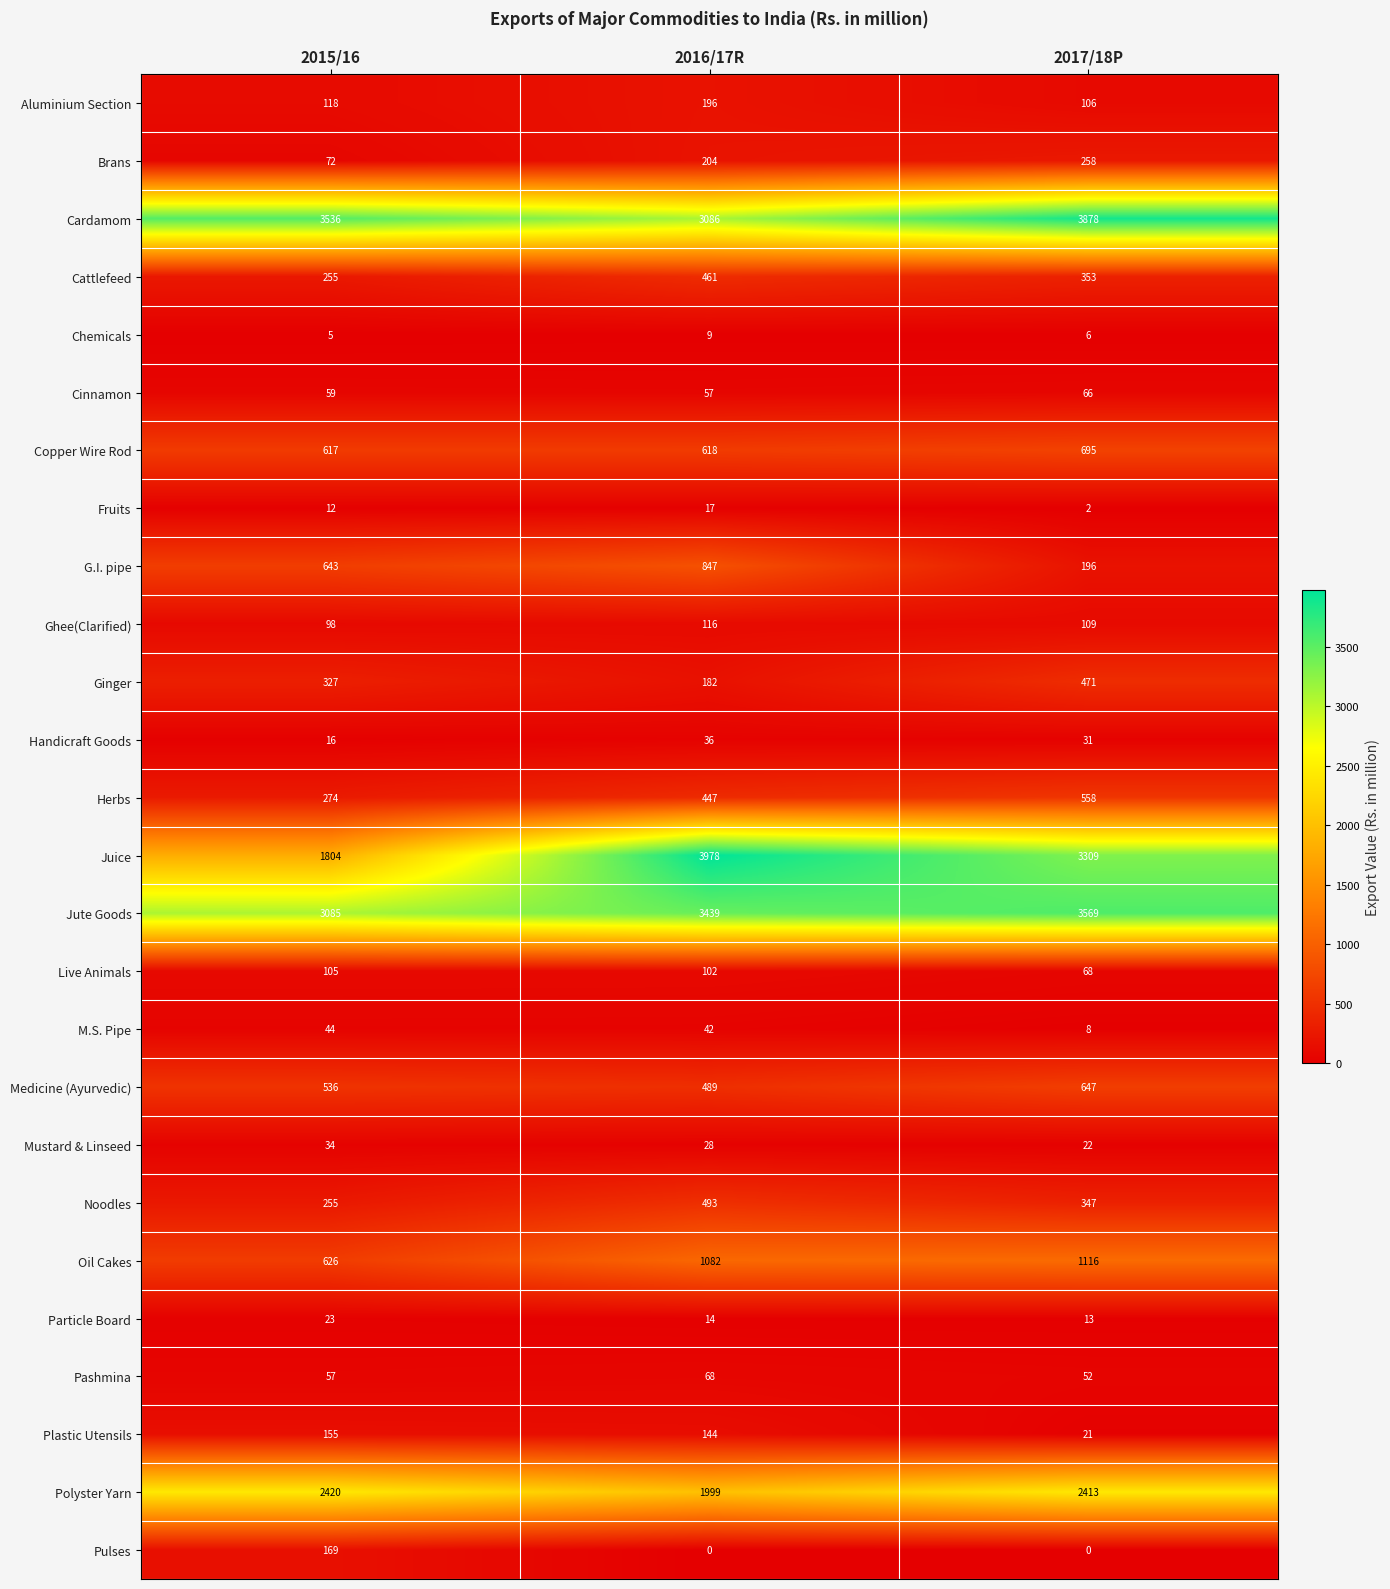

What is the average value of the Plastic Utensils series?

107